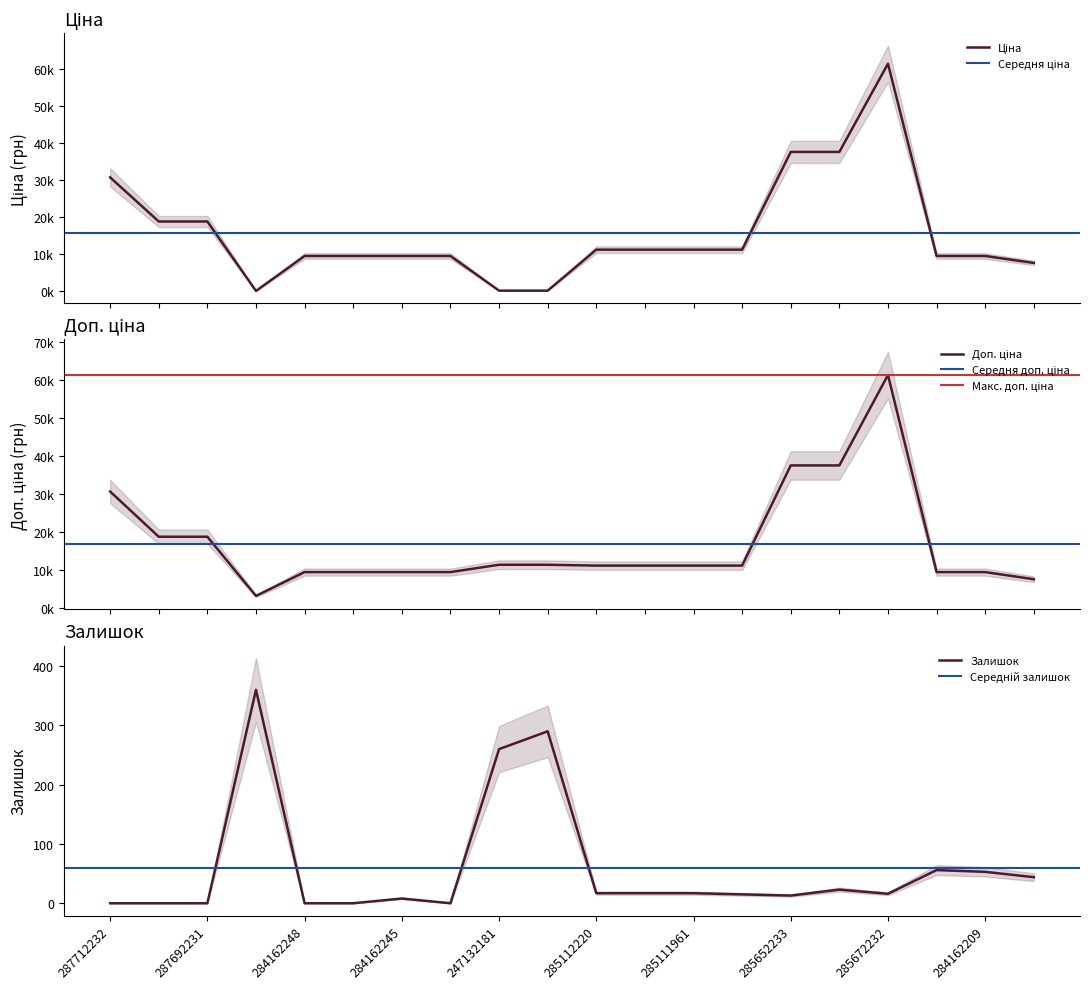

How many data points in Ціна are above 11188?

10